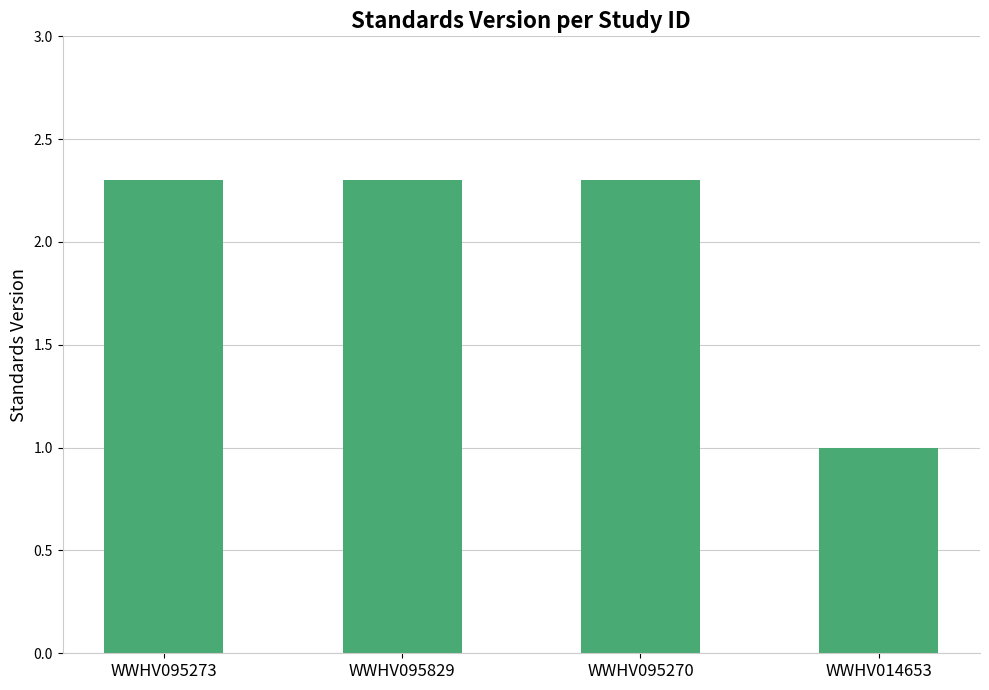

The value at WWHV095829 is 2.3. True or false?

True